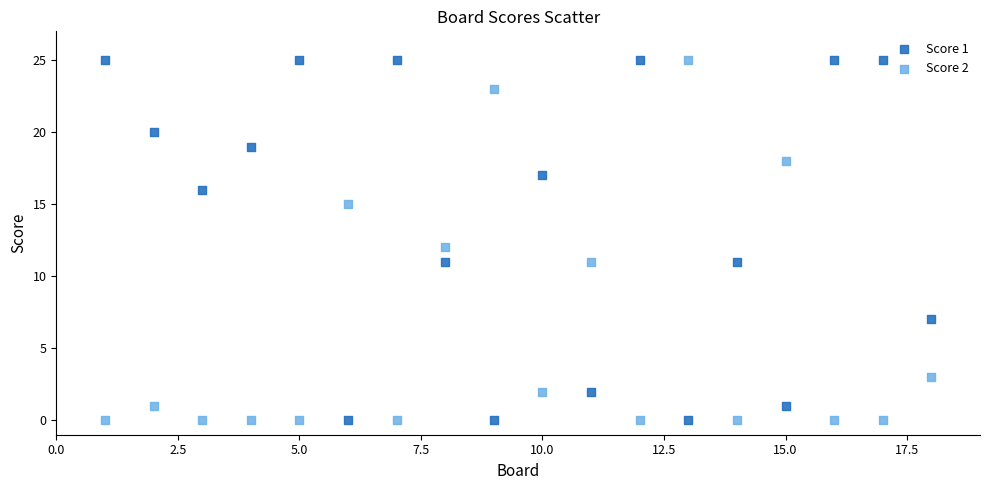

Across all data points, what is the range of X values (max minus min)?

17